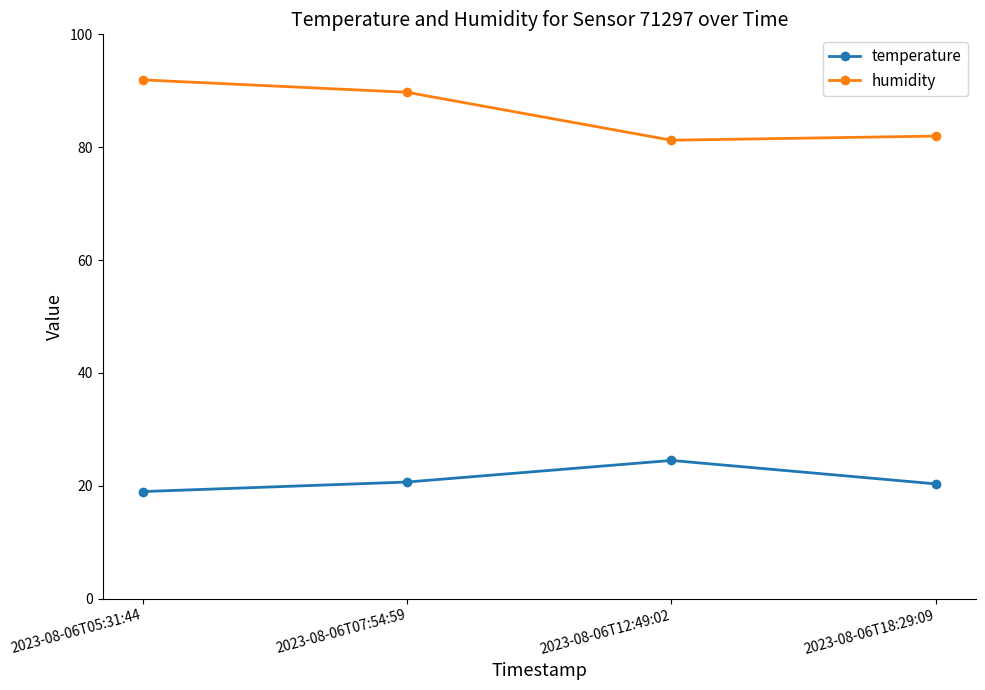

What is the label of the 1st point from the right?

2023-08-06T18:29:09